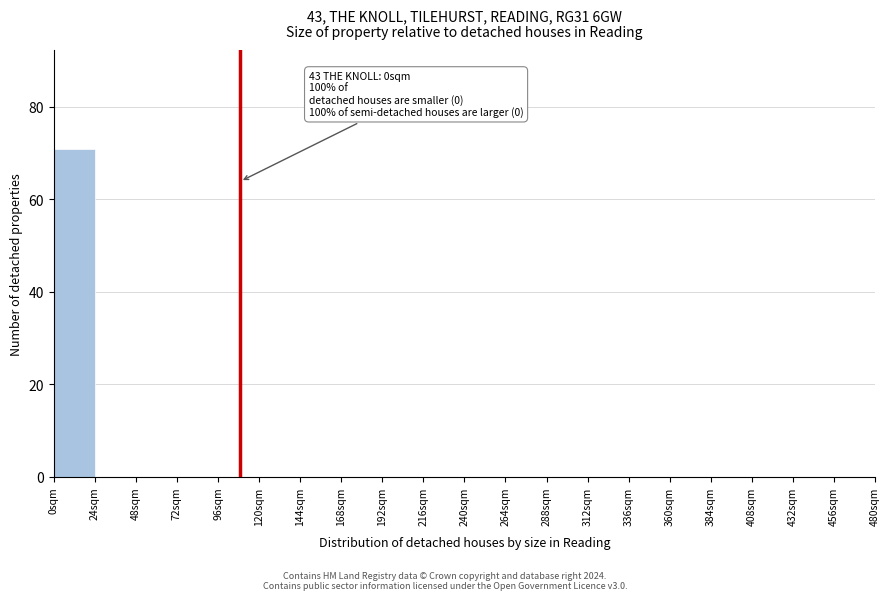

Which range on the x-axis has the tallest bar?

0 to 24